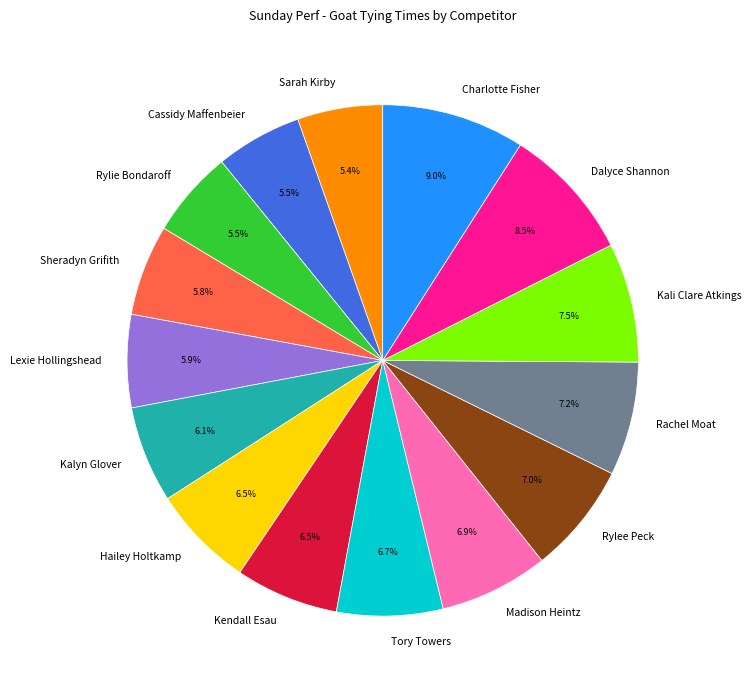

What percentage is the Madison Heintz slice, to the nearest percent?

7%